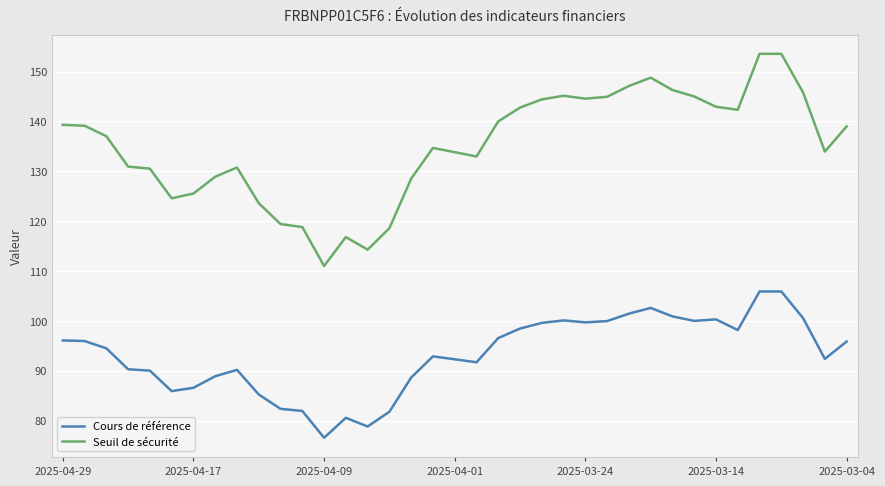

List the series in order of their overall mean, lowest first.

Cours de référence, Seuil de sécurité